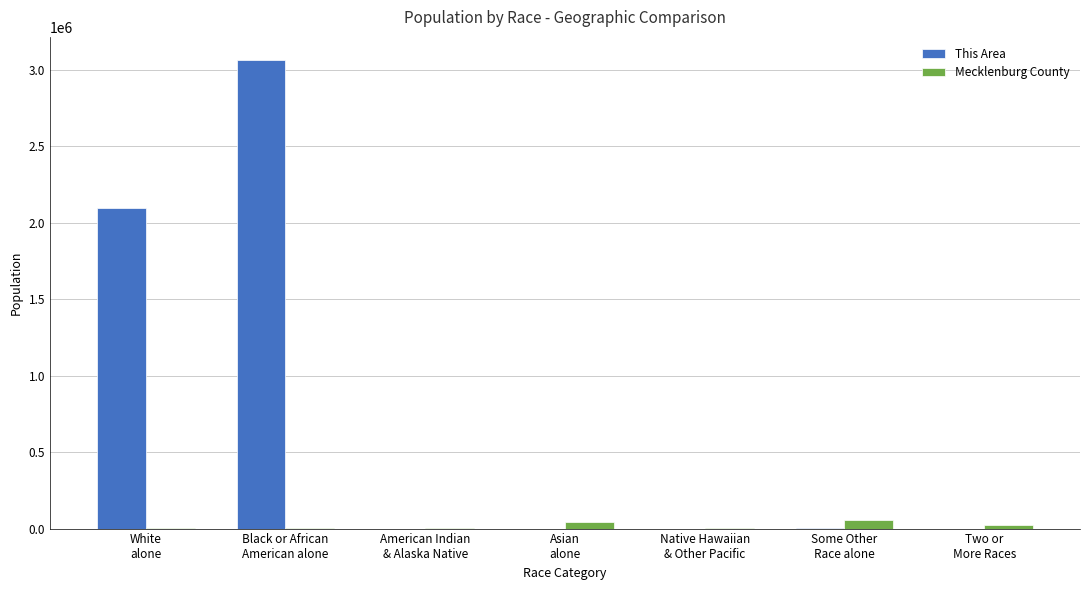

Which series changed the most between Black or African
American alone and Native Hawaiian
& Other Pacific?

This Area